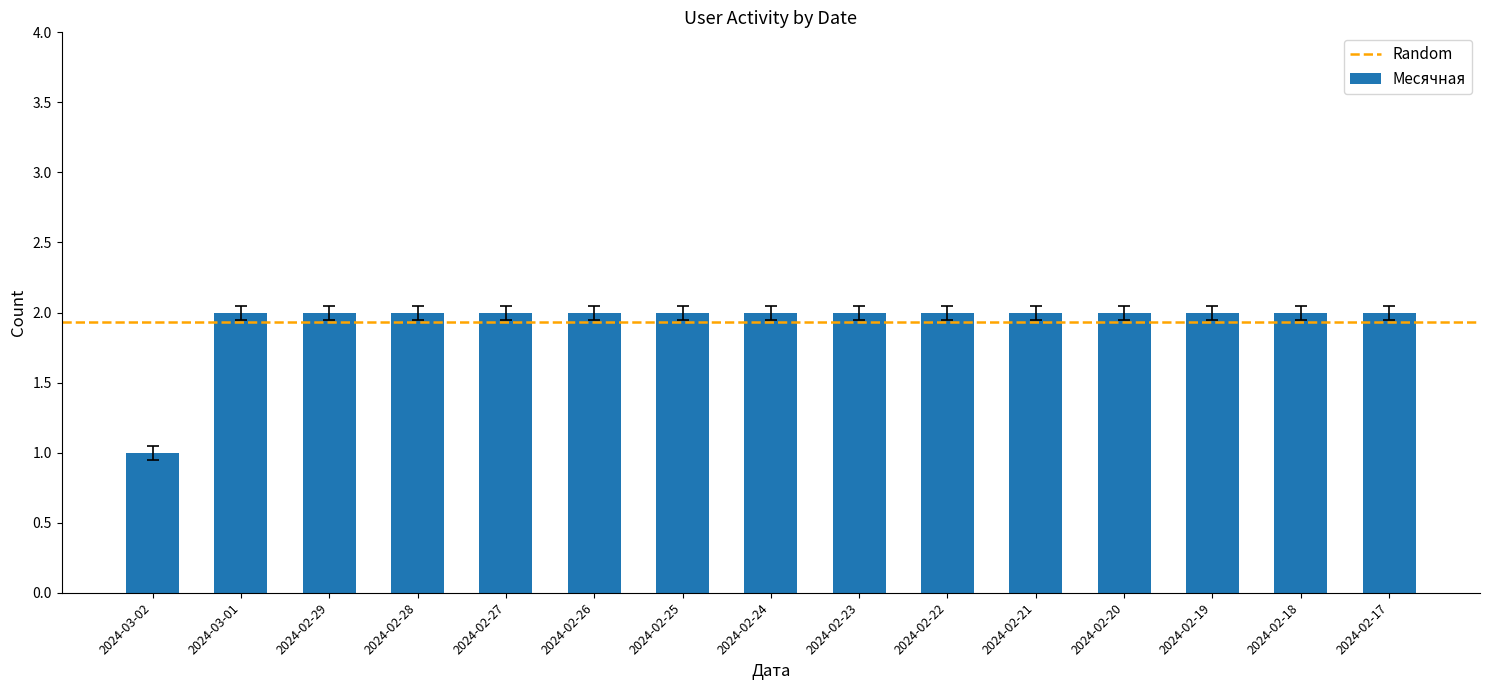

What is the ratio of the value at 2024-02-26 to the value at 2024-02-18?

1.0